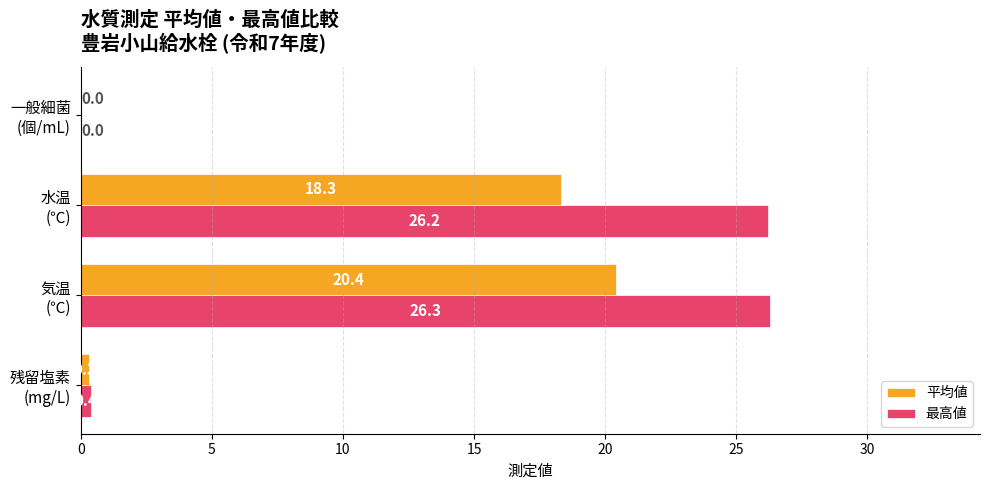

What is the sum of all 最高値 values?

52.9